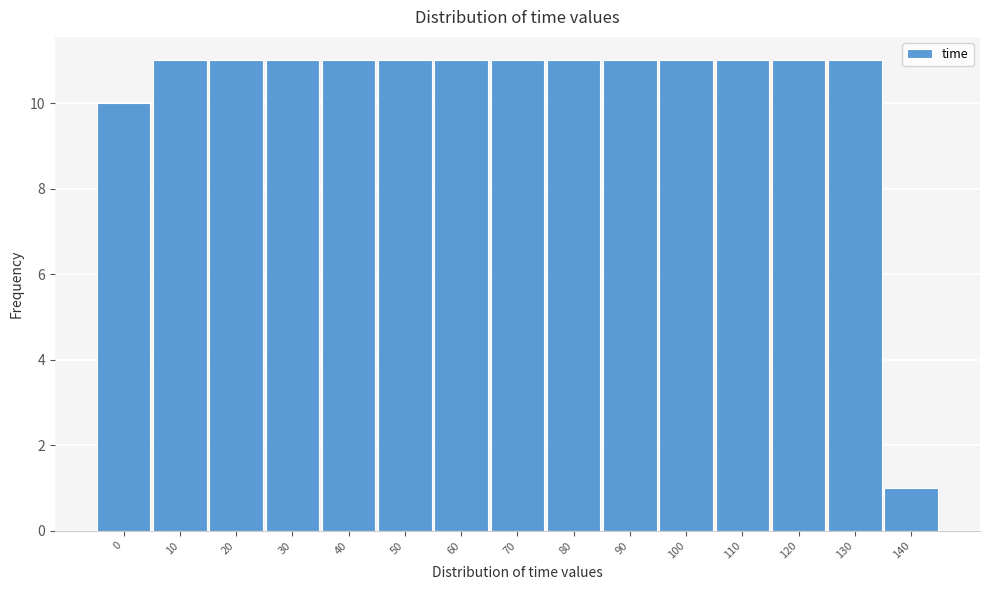

Reading right to left, what are all the values shown in this chart?

140=1	130=11	120=11	110=11	100=11	90=11	80=11	70=11	60=11	50=11	40=11	30=11	20=11	10=11	0=10